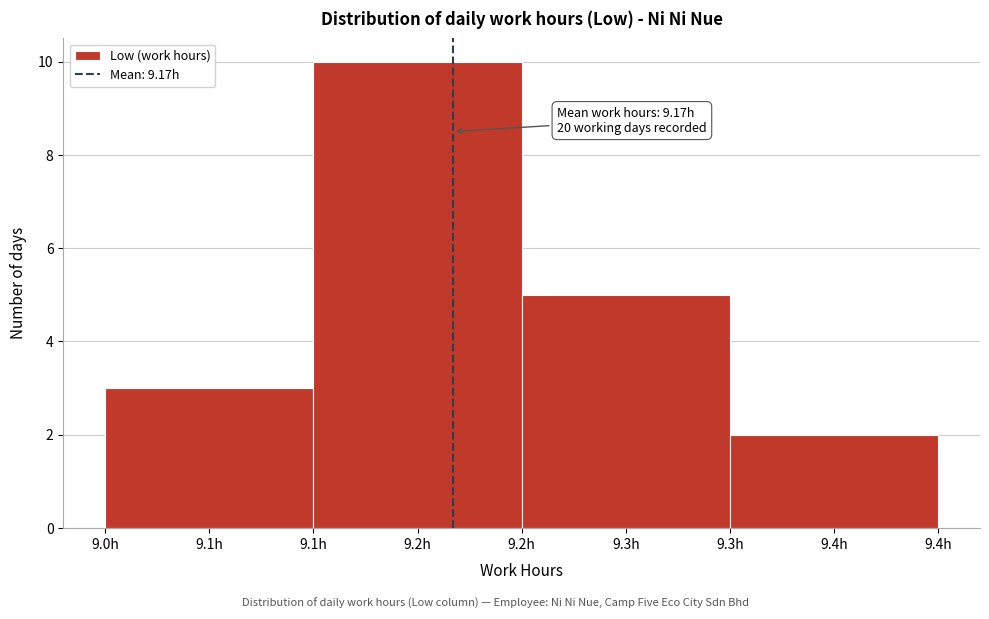

Reading left to right, what are all the values shown in this chart?

3	10	5	2